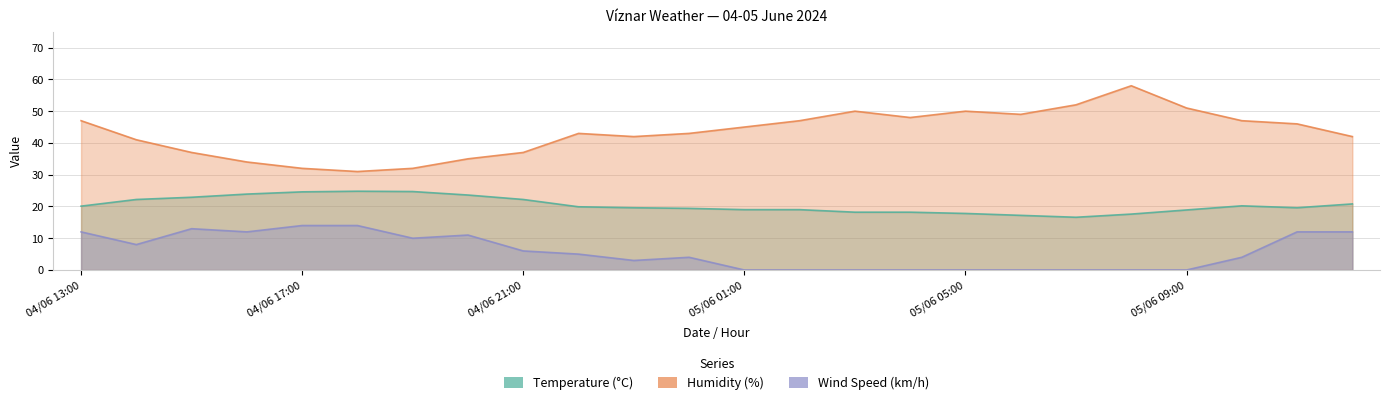

Does the chart have visible grid lines?

Yes